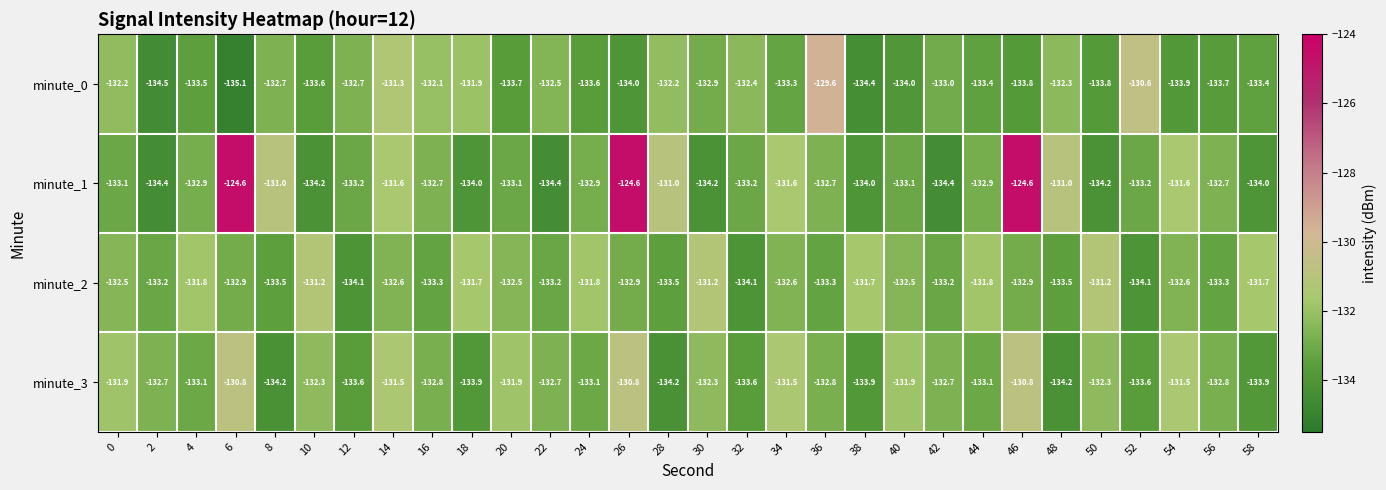

The value of minute_0 at 38 is -215.5. True or false?

False